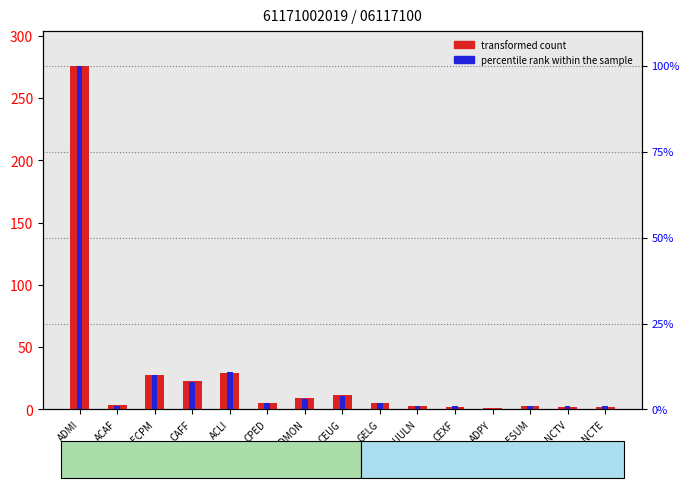

Between ECPM and UULN, which series saw the biggest shift?

transformed count